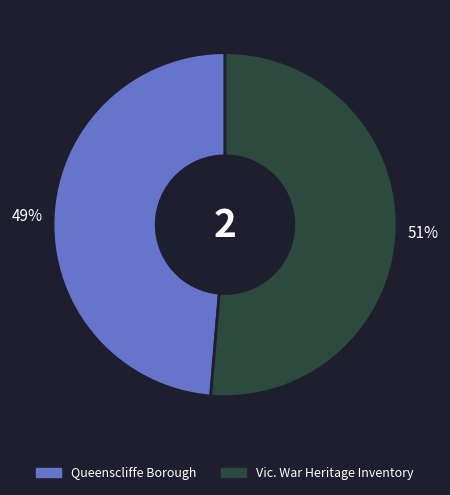

To the nearest percent, what is the average slice percentage?

50%